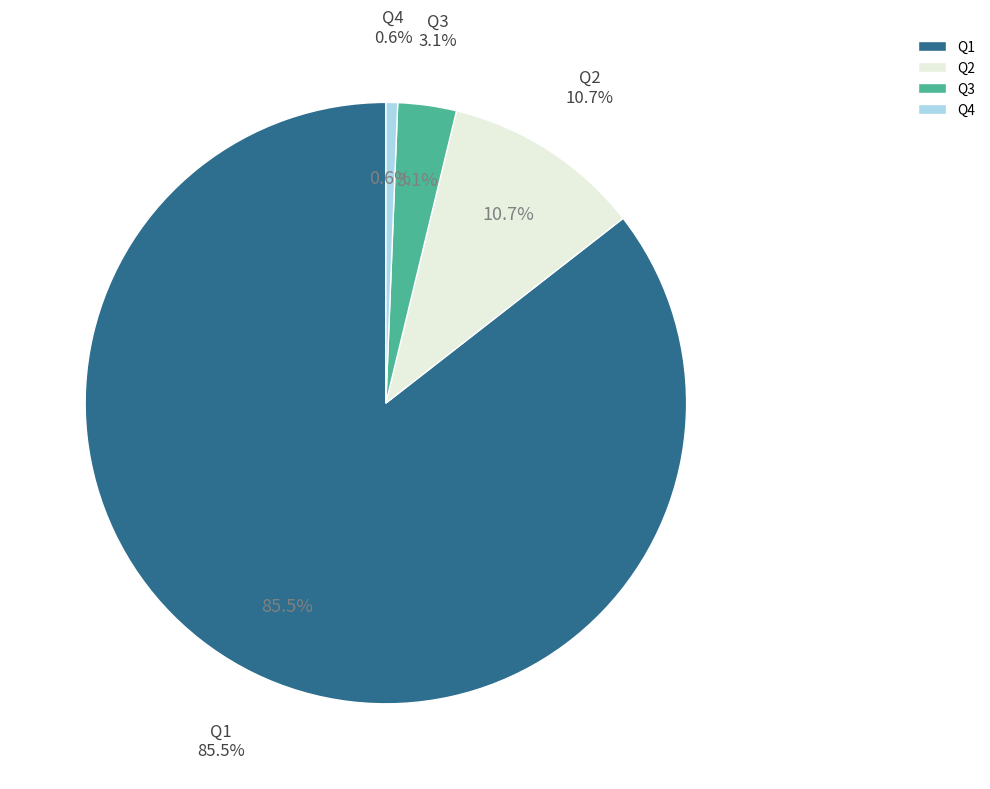

Rank the categories by value from highest to lowest.

Q1, Q2, Q3, Q4